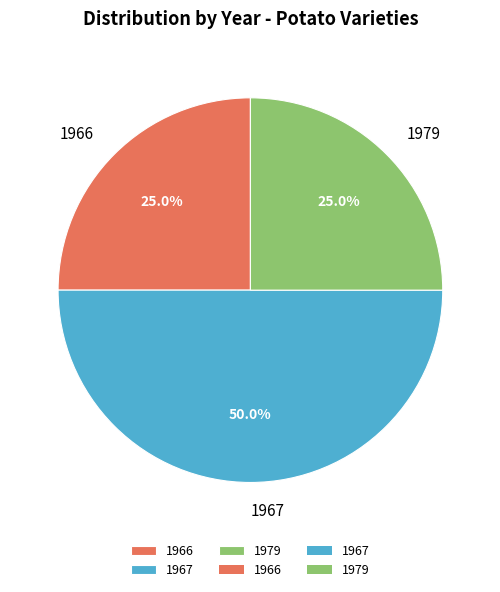

Which category has the biggest portion of the pie?

1967